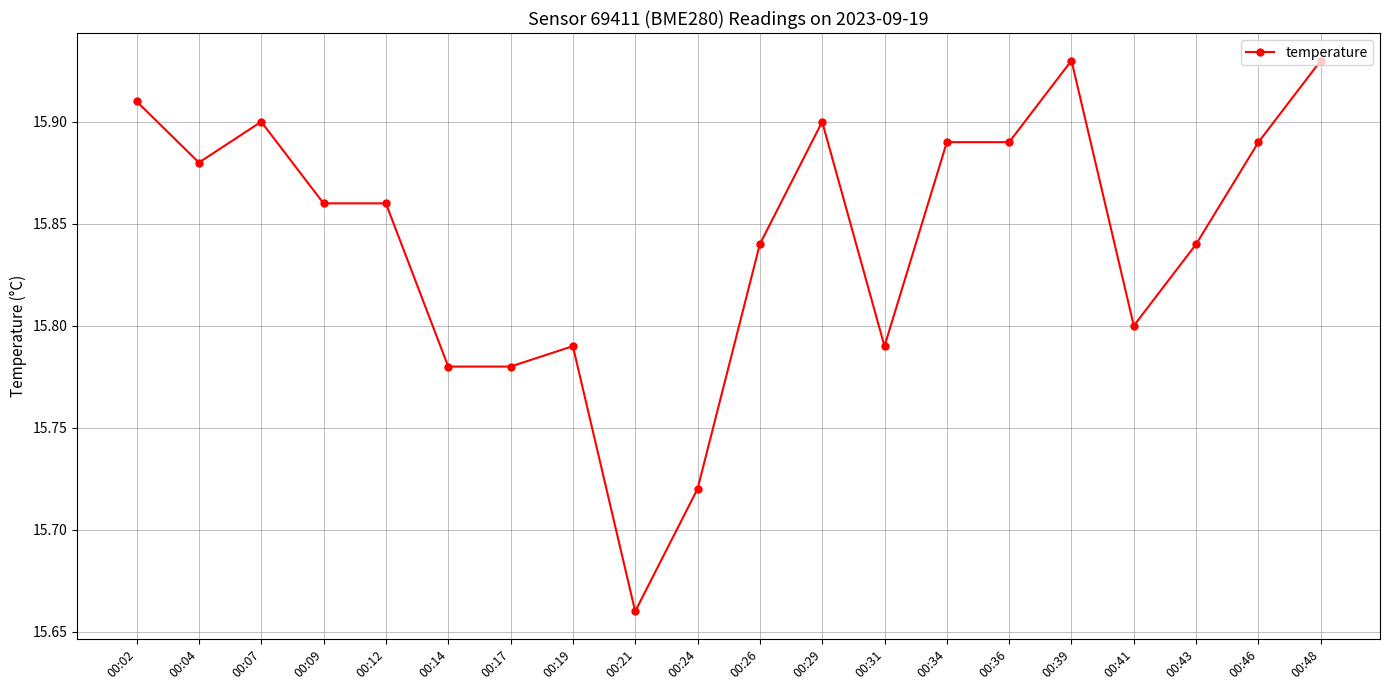

Where is the first local maximum?

00:07